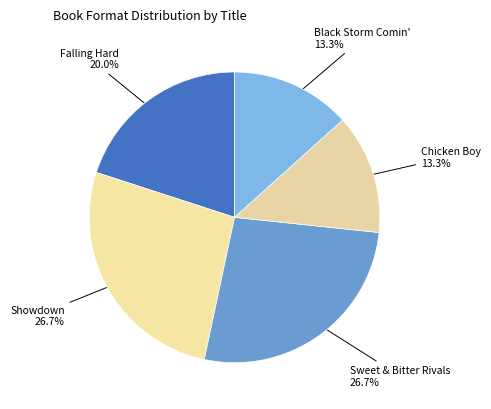

What is the smallest slice in the pie chart?

Chicken Boy